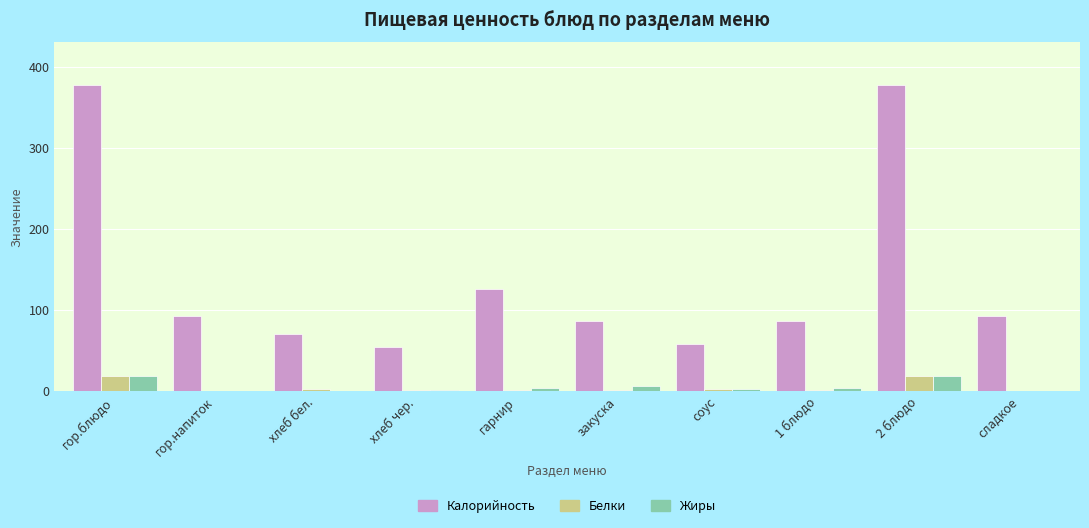

What is the sum of all Калорийность values?

1421.3